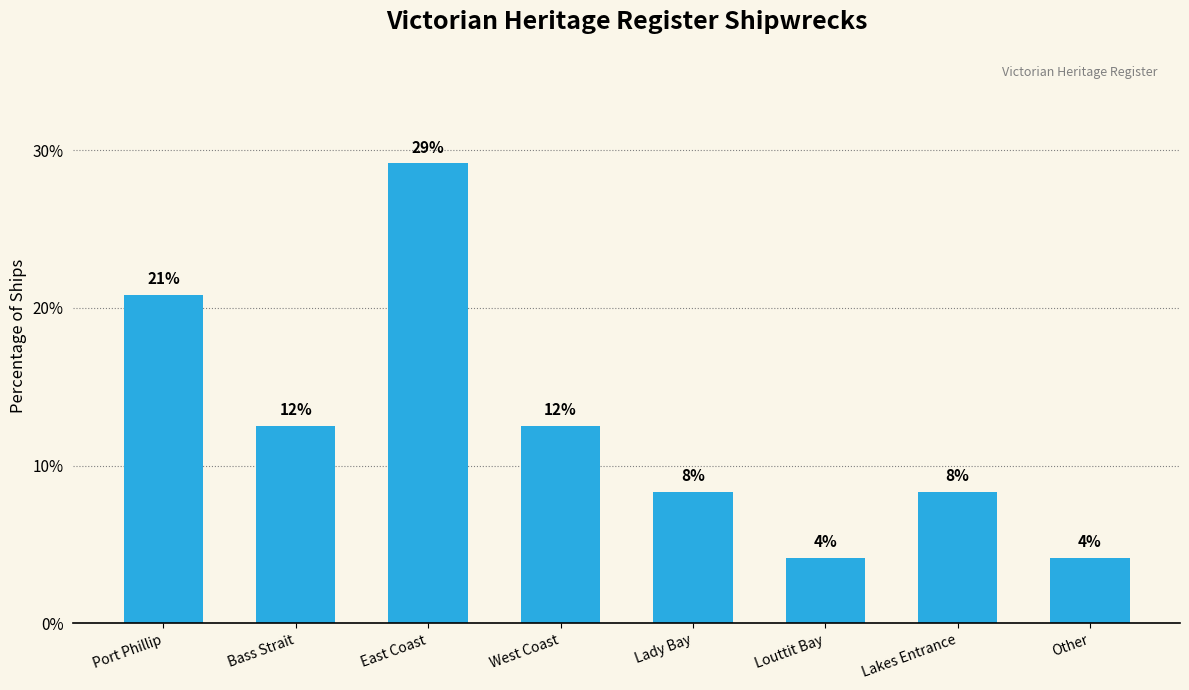

How many bars are there in total?

8